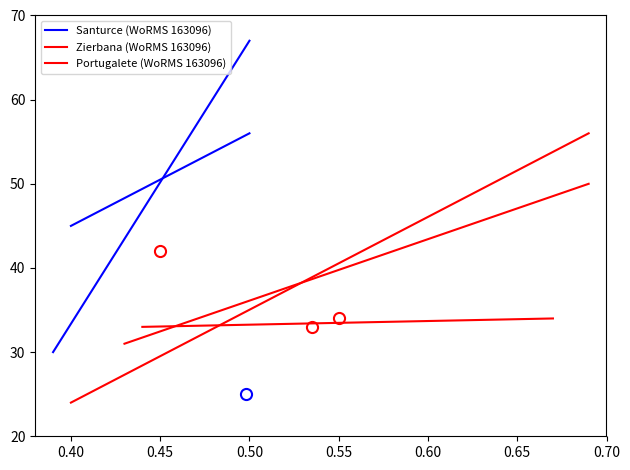

What is the sum of all Zierbana (WoRMS 163096) values?

800.0